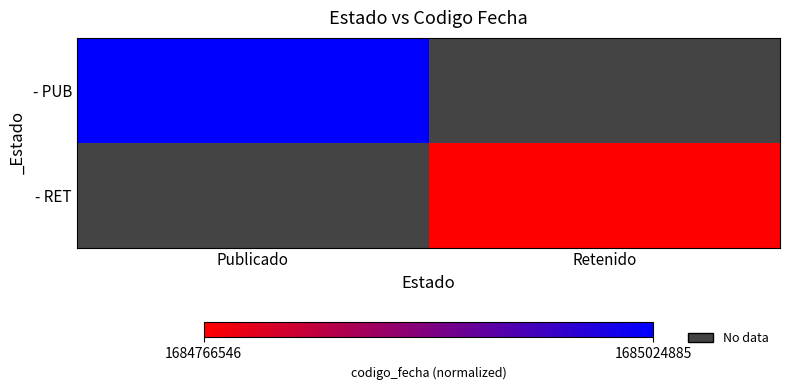

What is the greatest value displayed?

1685024885.0